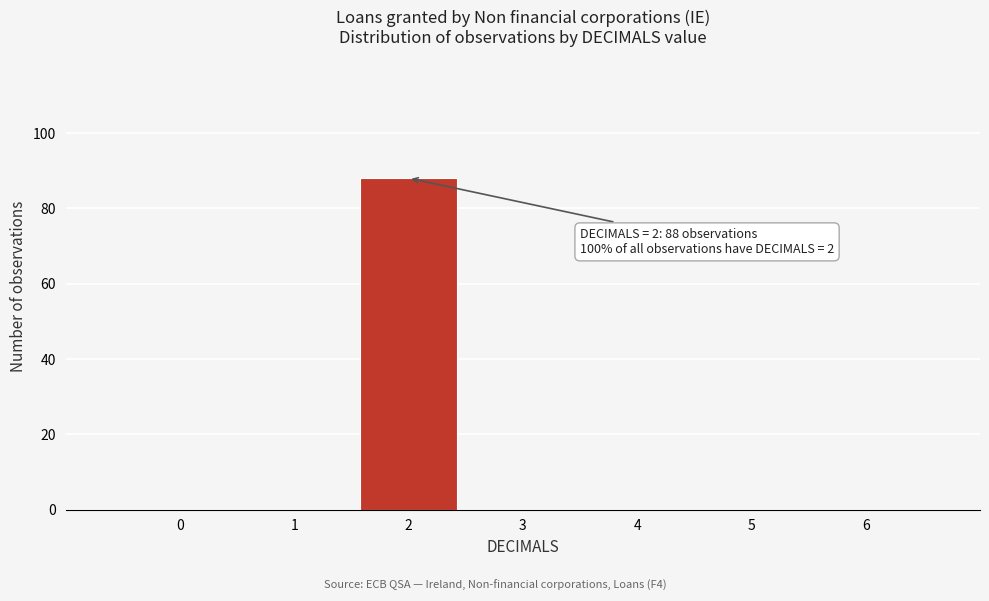

Reading left to right, list all the values displayed in this chart.

0=0	1=0	2=88	3=0	4=0	5=0	6=0